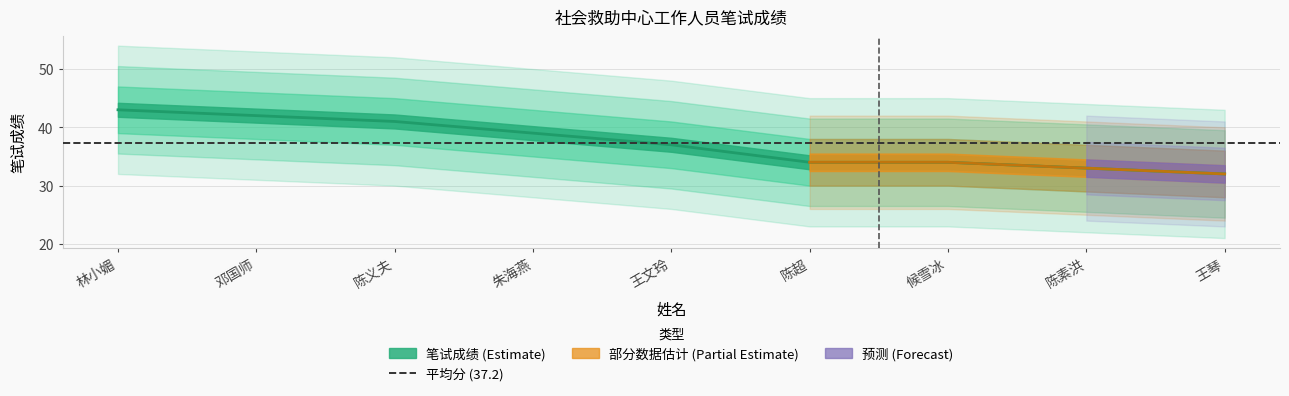

What is the label of the 2nd point from the left?

邓国师